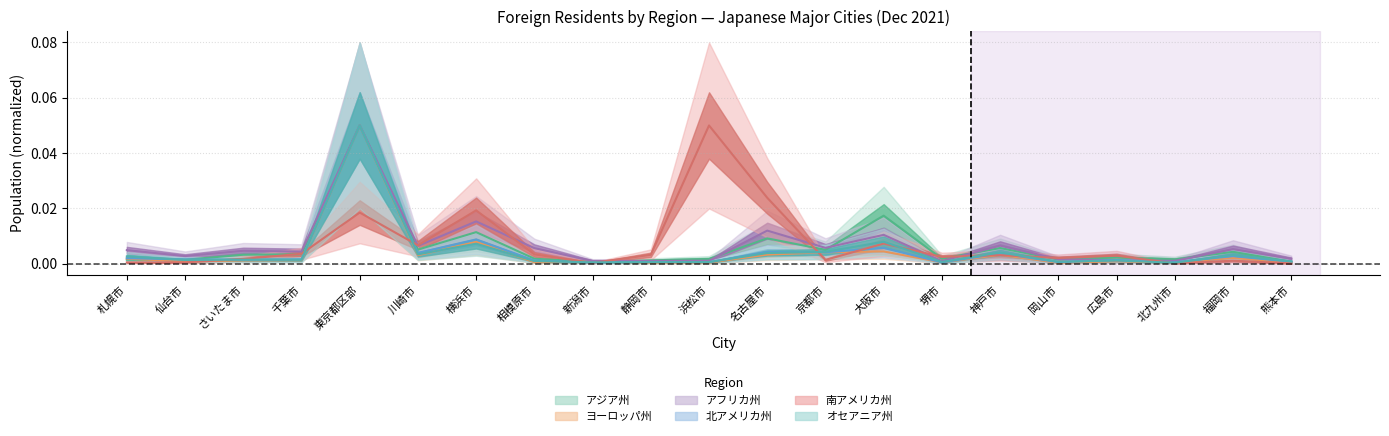

Is the value of ヨーロッパ州 at 相模原市 greater than the value of アジア州 at 東京都区部?

No